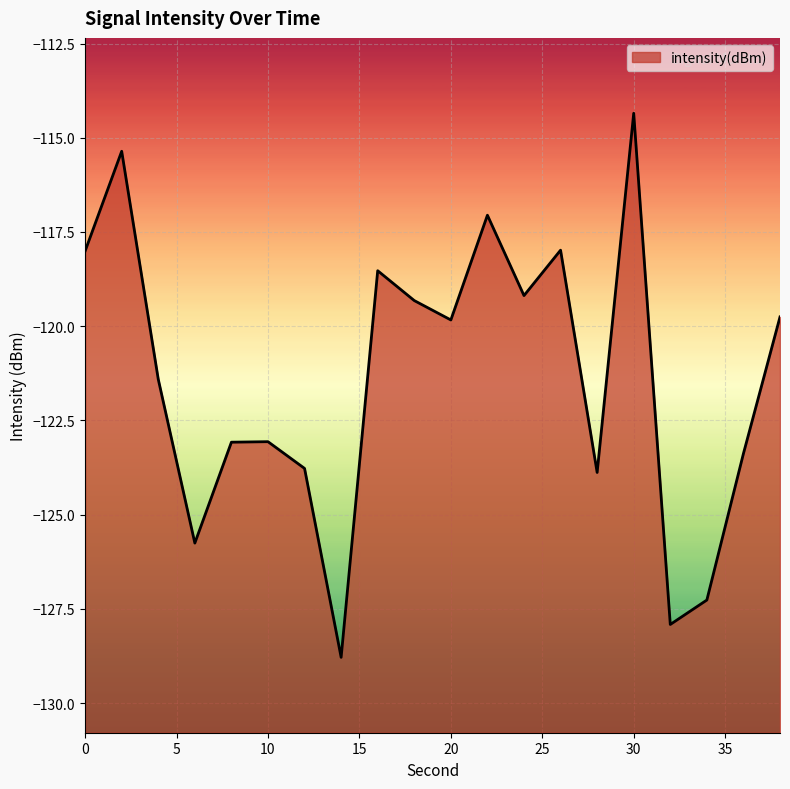

What is the change in value from 18 to 30?

+5.0